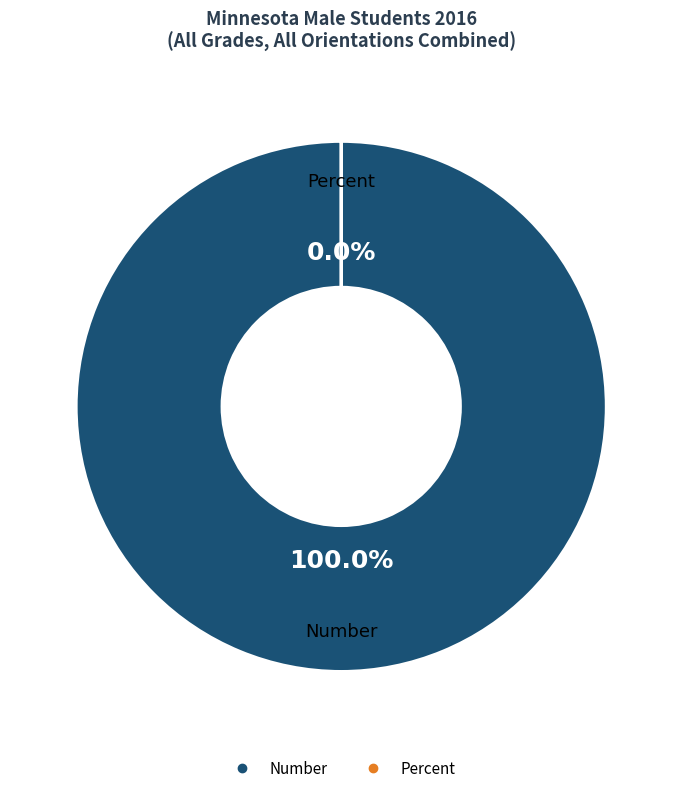

Which slice represents more than half of the pie?

Number